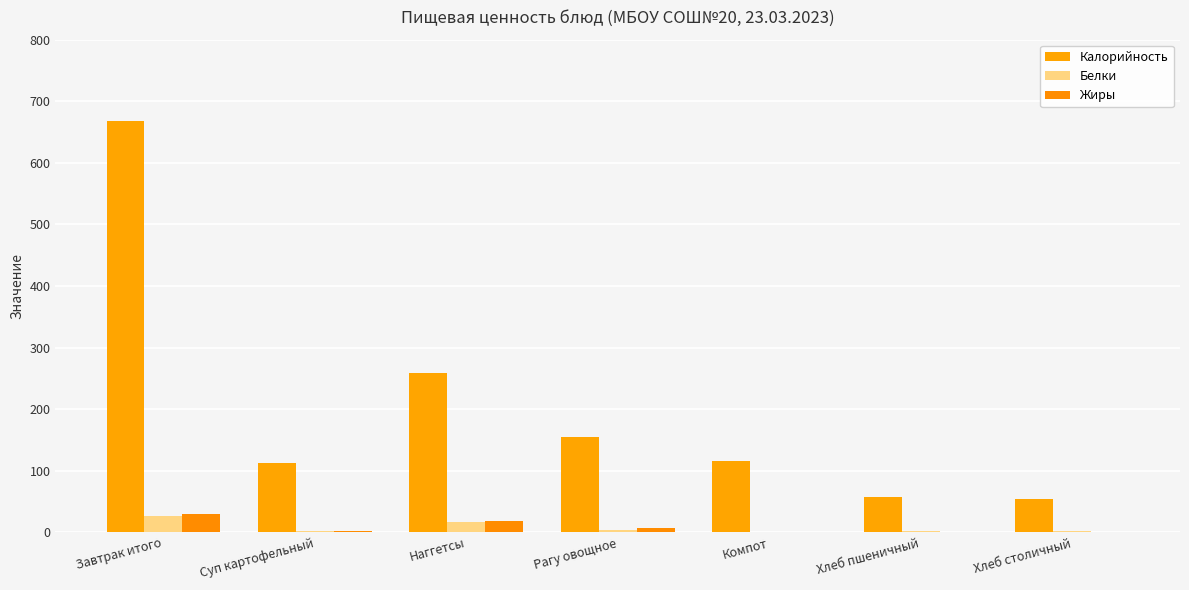

Which category has the highest value in the Жиры series?

Завтрак итого